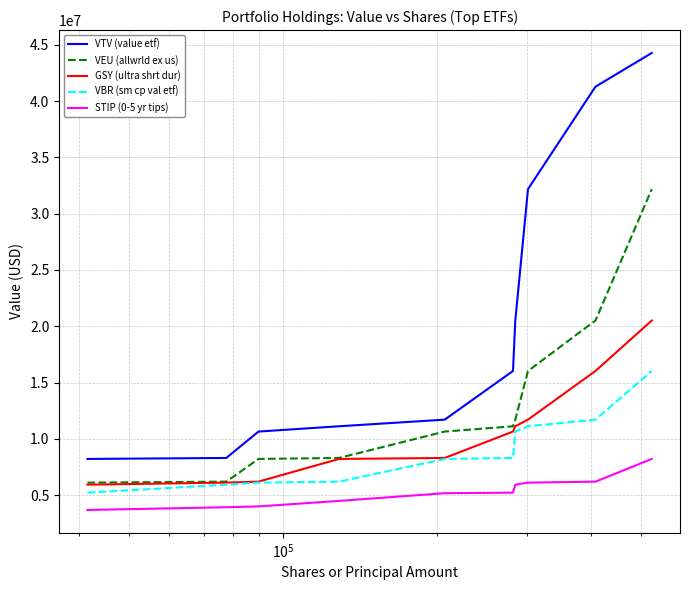

Rank the series by their maximum value, from lowest to highest.

STIP (0-5 yr tips), VBR (sm cp val etf), GSY (ultra shrt dur), VEU (allwrld ex us), VTV (value etf)